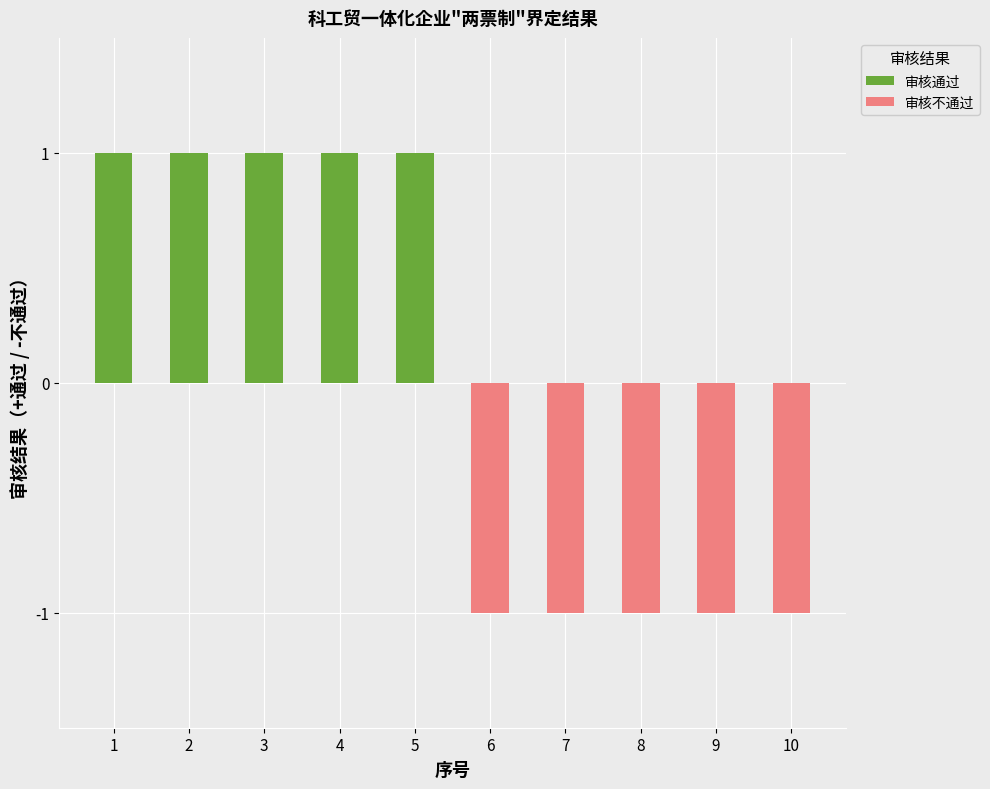

Does the chart contain stacked bars?

No